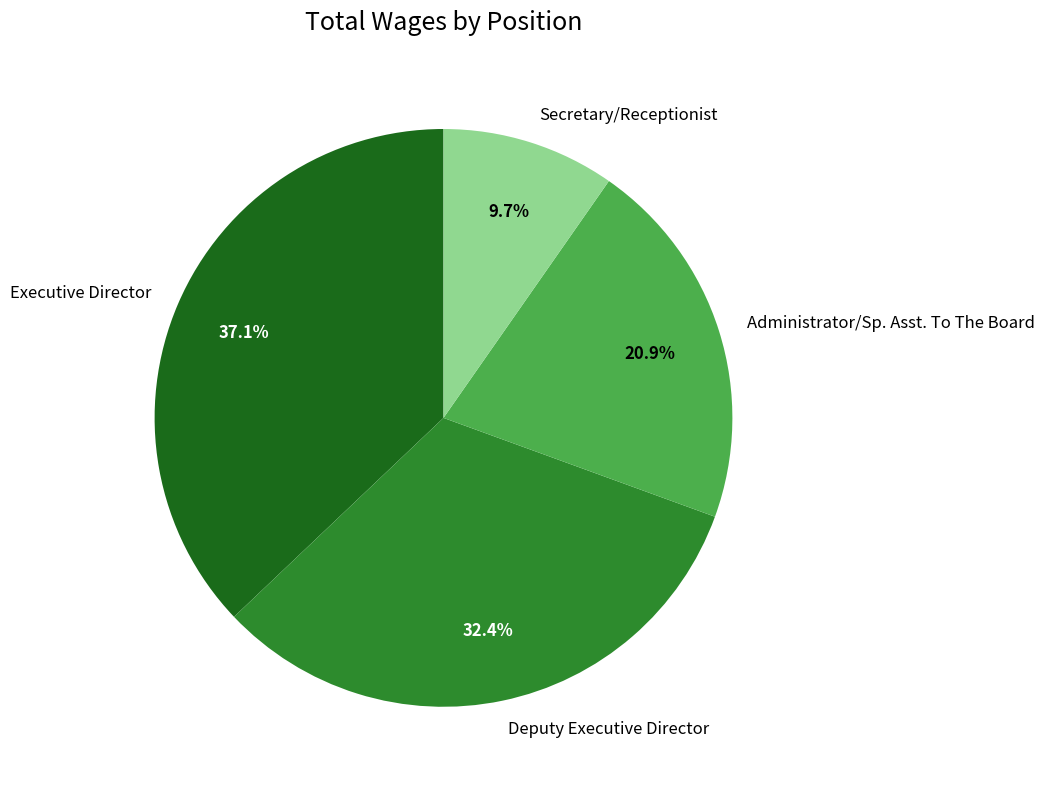

Does Executive Director represent more than half of the total?

No